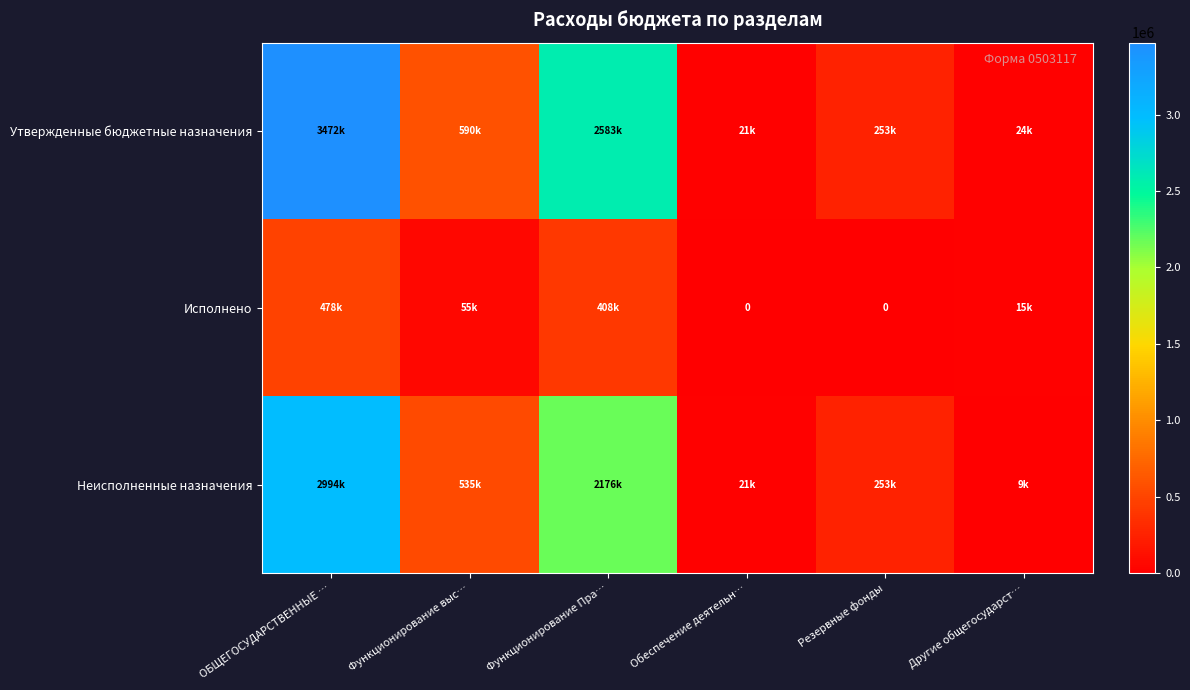

The Утвержденные бюджетные назначения series shows 252985.0 at Резервные фонды. True or false?

True